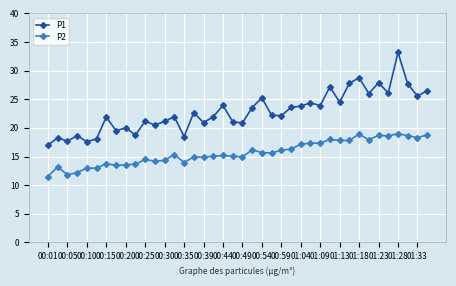

What are all the series names shown in the legend?

P1, P2